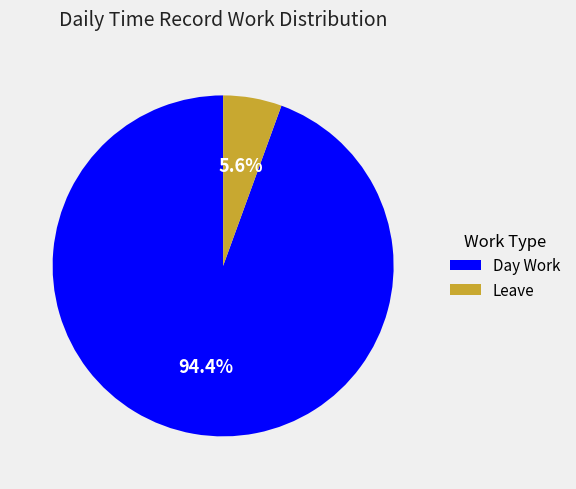

How many slices are in this pie chart?

2